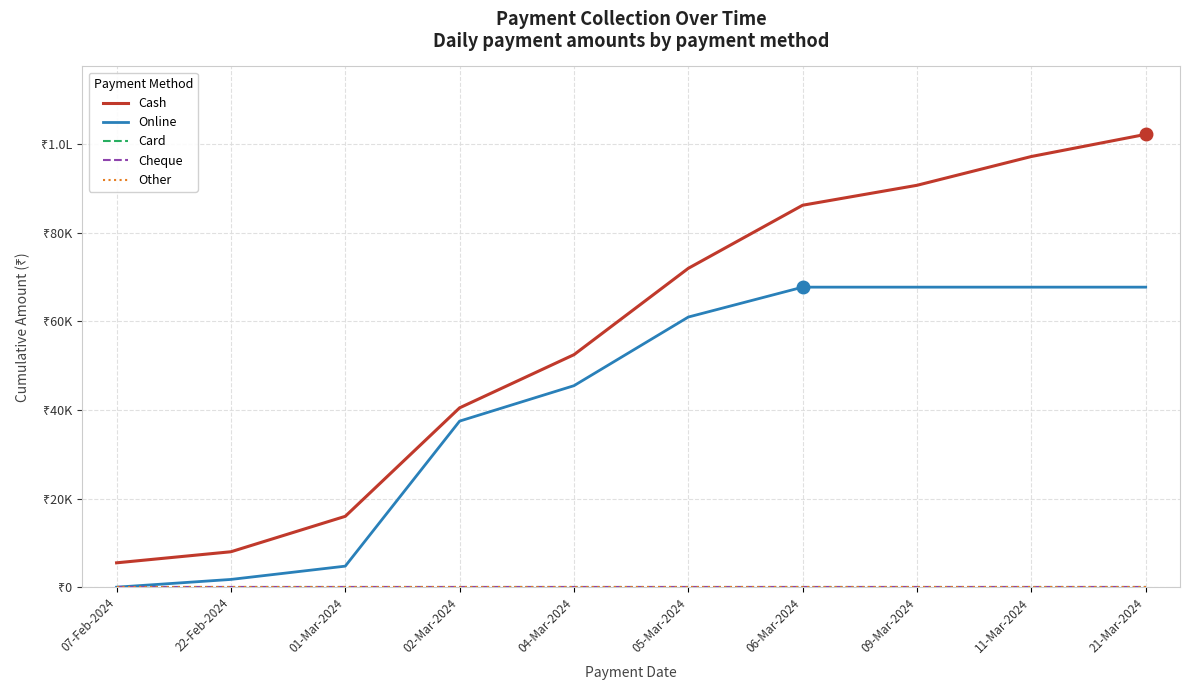

Is this an area chart (filled region under the line)?

No